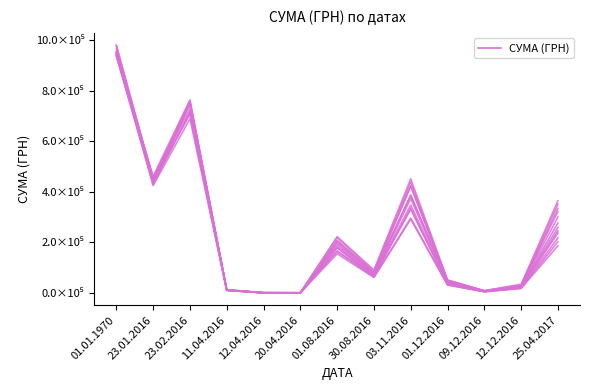

The chart shows a value of 1037639.9 at 23.02.2016. True or false?

False